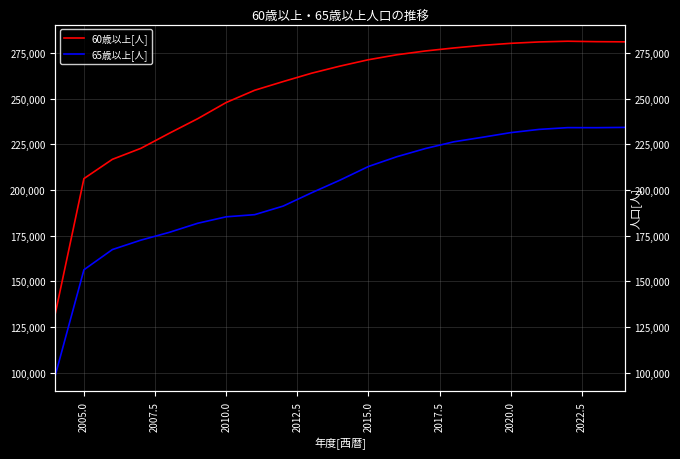

The 60歳以上[人] series shows 139872 at 2022.5. True or false?

False